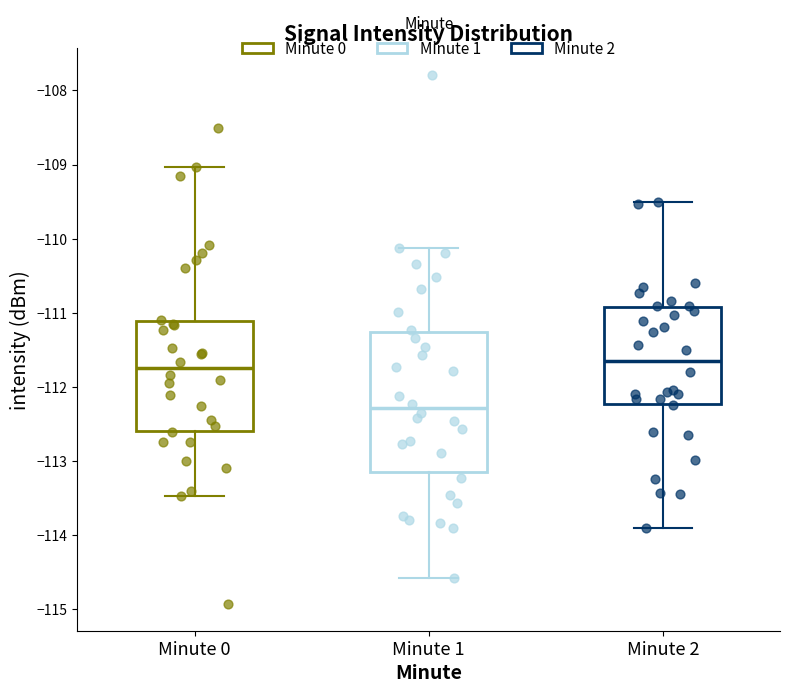

Reading left to right, read every box against the y-axis: the position of its median line, the range the box covers, and the ends of its whiskers. The values are not printed on the chart, so give them approximately, as read against the axis.

Minute 0: median -111.8, box -112.6 to -111.1, whiskers -113.5 to -109.0
Minute 1: median -112.3, box -113.1 to -111.3, whiskers -114.6 to -110.1
Minute 2: median -111.6, box -112.2 to -110.9, whiskers -113.9 to -109.5